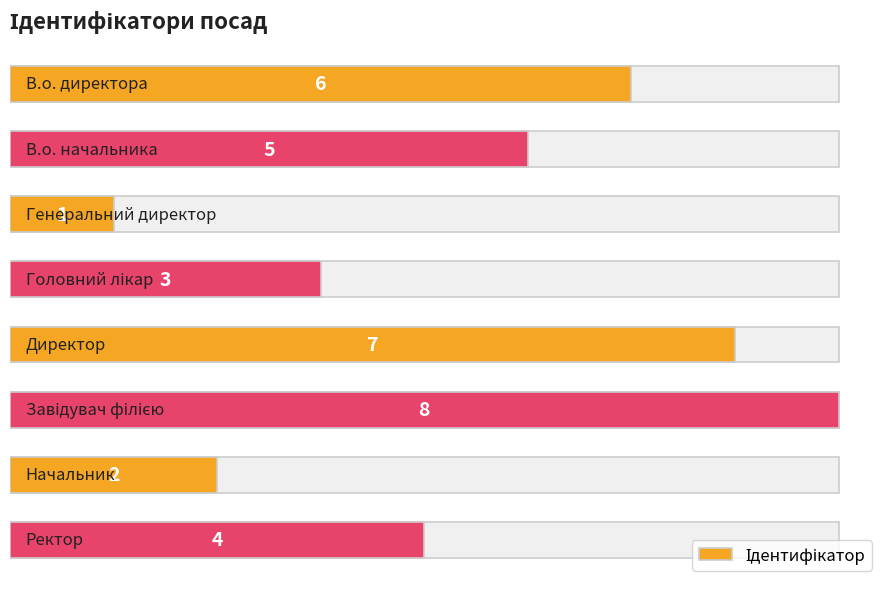

Are the bars grouped side by side (vs. stacked)?

No